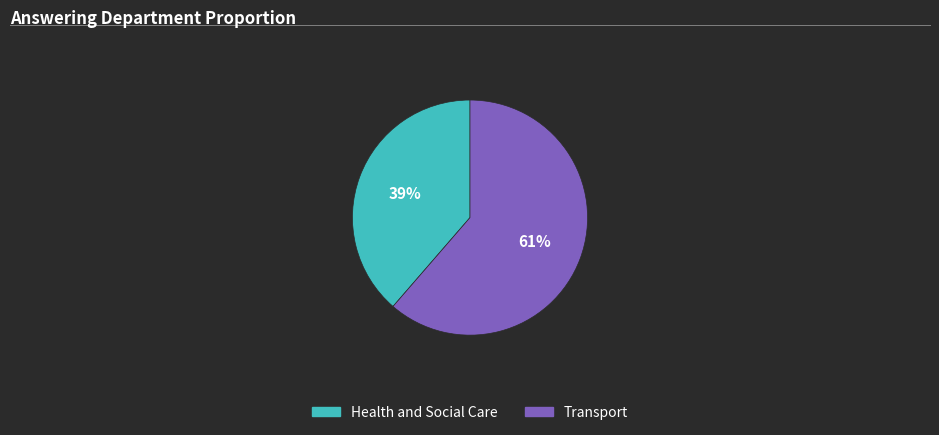

Combined, do Health and Social Care and Transport account for over 50%?

Yes